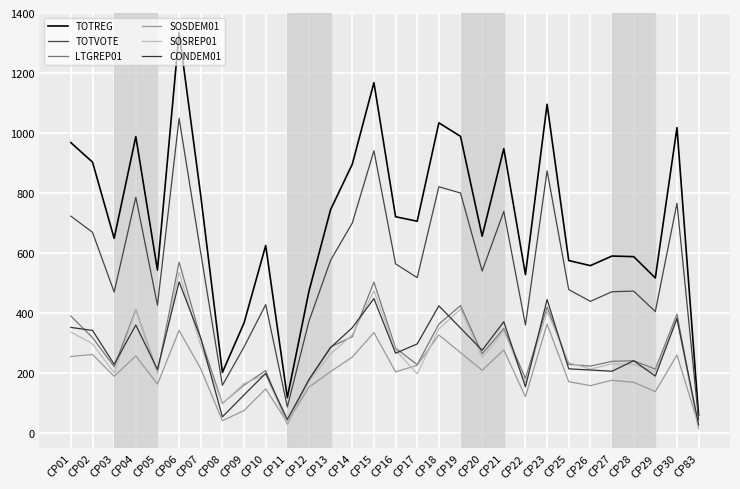

Between CP29 and CP18, which is larger?

CP18